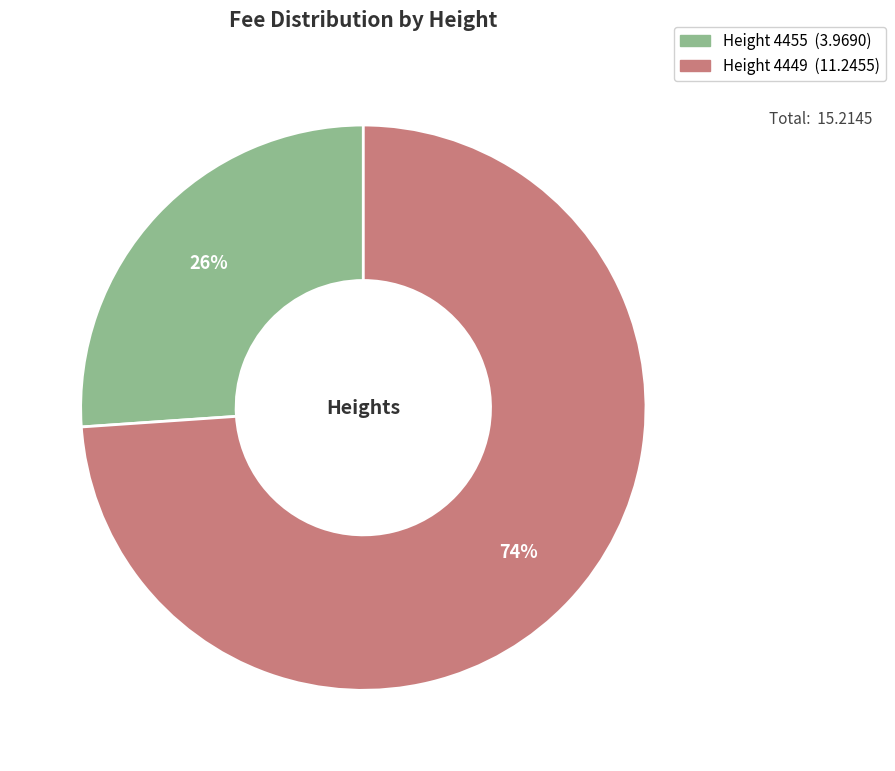

To the nearest percent, what is the difference between the largest and smallest slice percentages?

48%